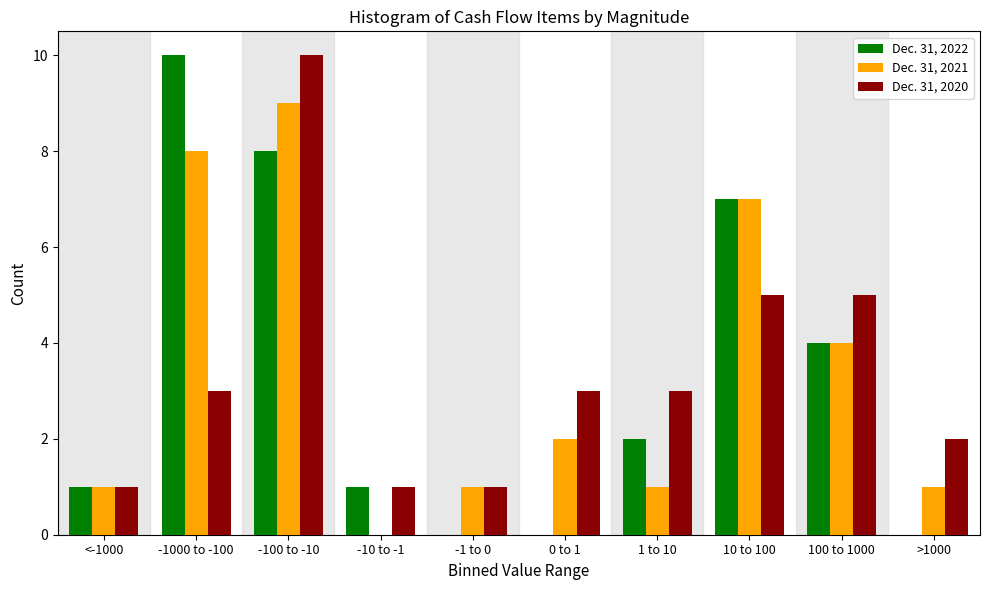

Reading left to right, list all the values displayed in this chart.

Dec. 31, 2022: <-1000=1	-1000 to -100=10	-100 to -10=8	-10 to -1=1	-1 to 0=0	0 to 1=0	1 to 10=2	10 to 100=7	100 to 1000=4	>1000=0
Dec. 31, 2021: <-1000=1	-1000 to -100=8	-100 to -10=9	-10 to -1=0	-1 to 0=1	0 to 1=2	1 to 10=1	10 to 100=7	100 to 1000=4	>1000=1
Dec. 31, 2020: <-1000=1	-1000 to -100=3	-100 to -10=10	-10 to -1=1	-1 to 0=1	0 to 1=3	1 to 10=3	10 to 100=5	100 to 1000=5	>1000=2